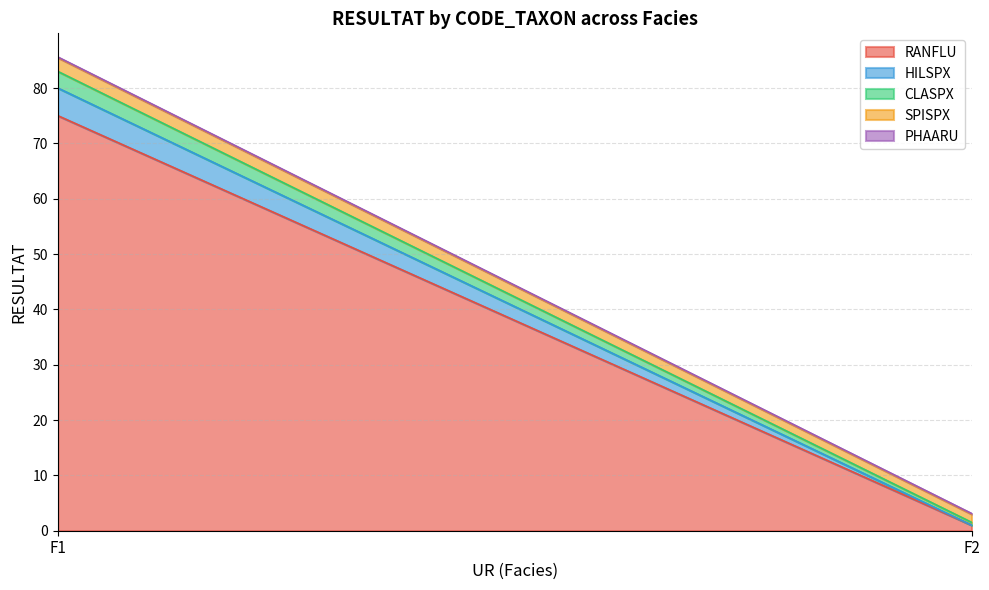

Reading left to right, extract all data points from this chart.

RANFLU: 75.0	1.0
HILSPX: 5.0	0.0
CLASPX: 3.0	0.5
SPISPX: 2.5	1.5
PHAARU: 0.1	0.1